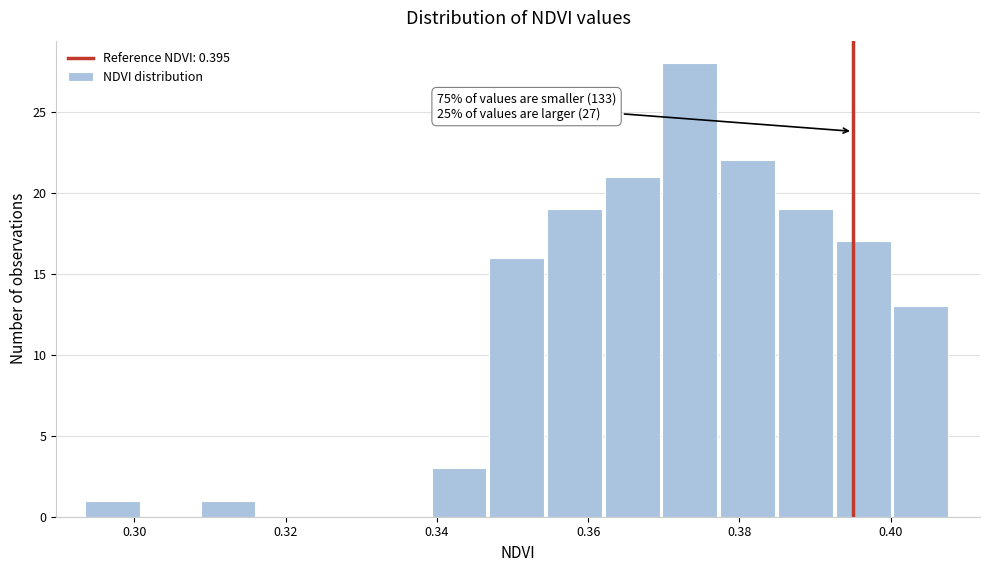

Read against the x-axis, roughly where is the centre of the tallest bar?

0.374